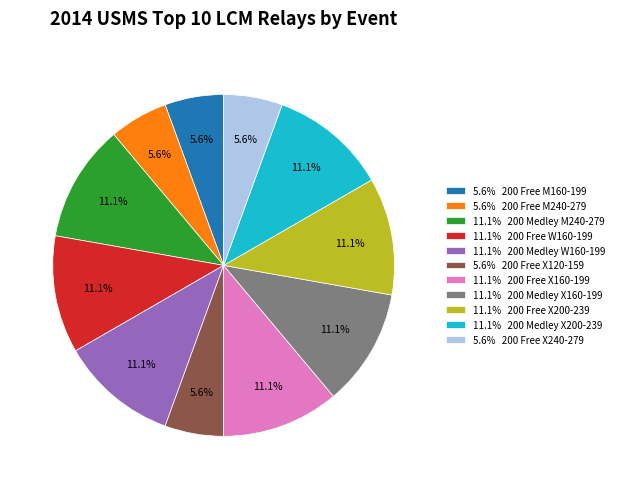

How many segments does this pie chart have?

11